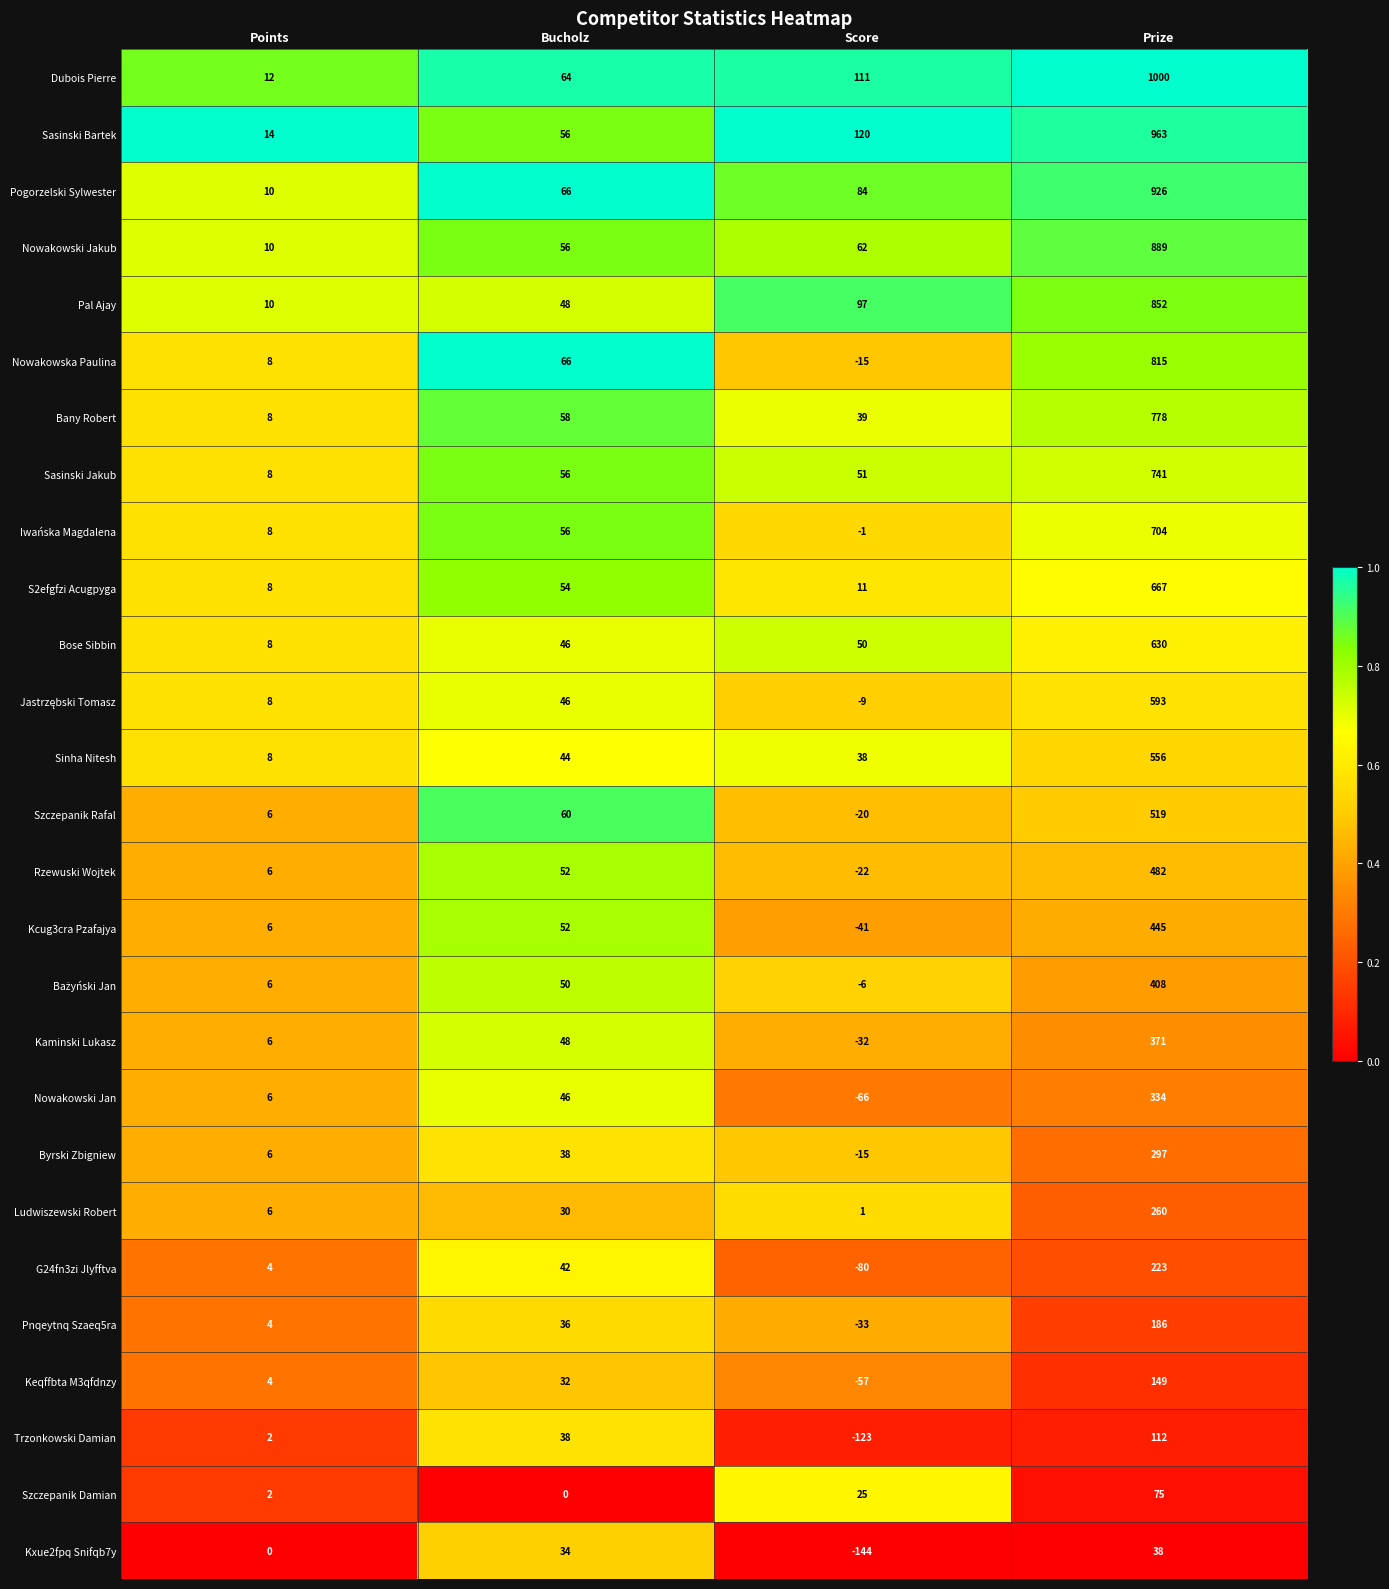

Which label corresponds to the smallest value in the chart?

Score